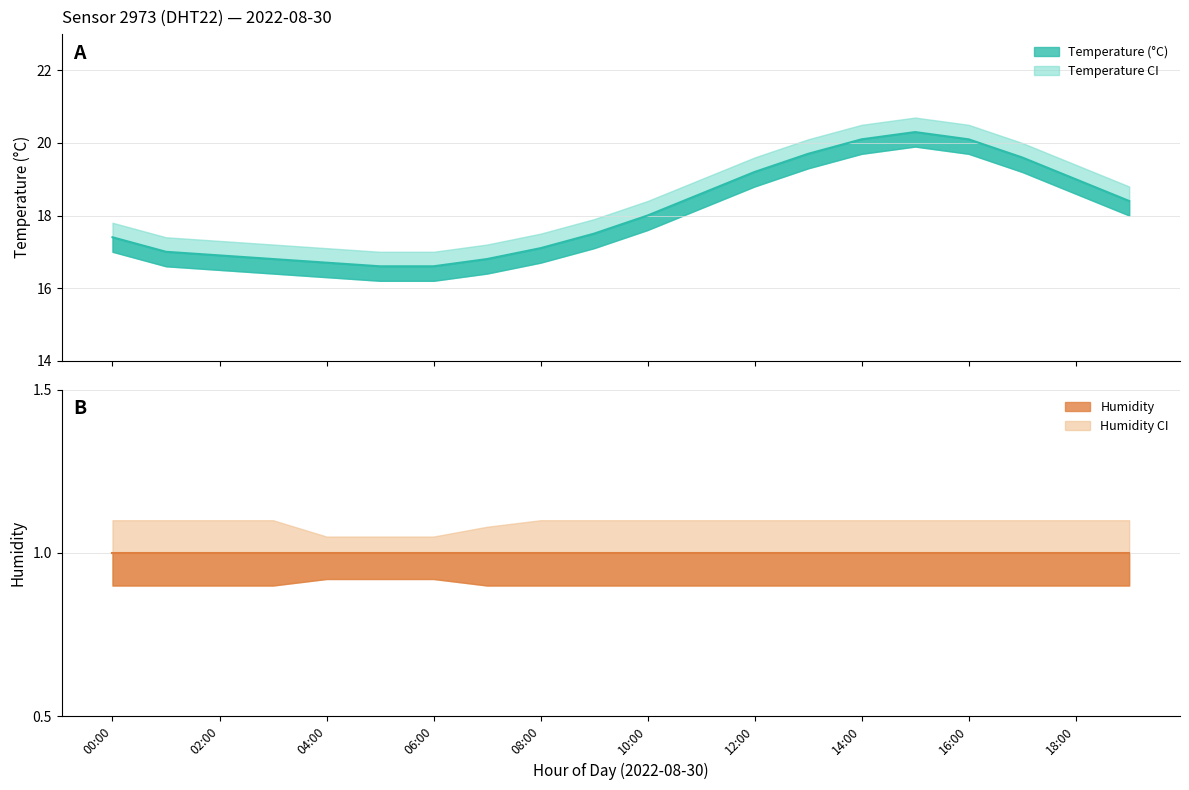

At which category does the chart reach its minimum across all series?

00:00